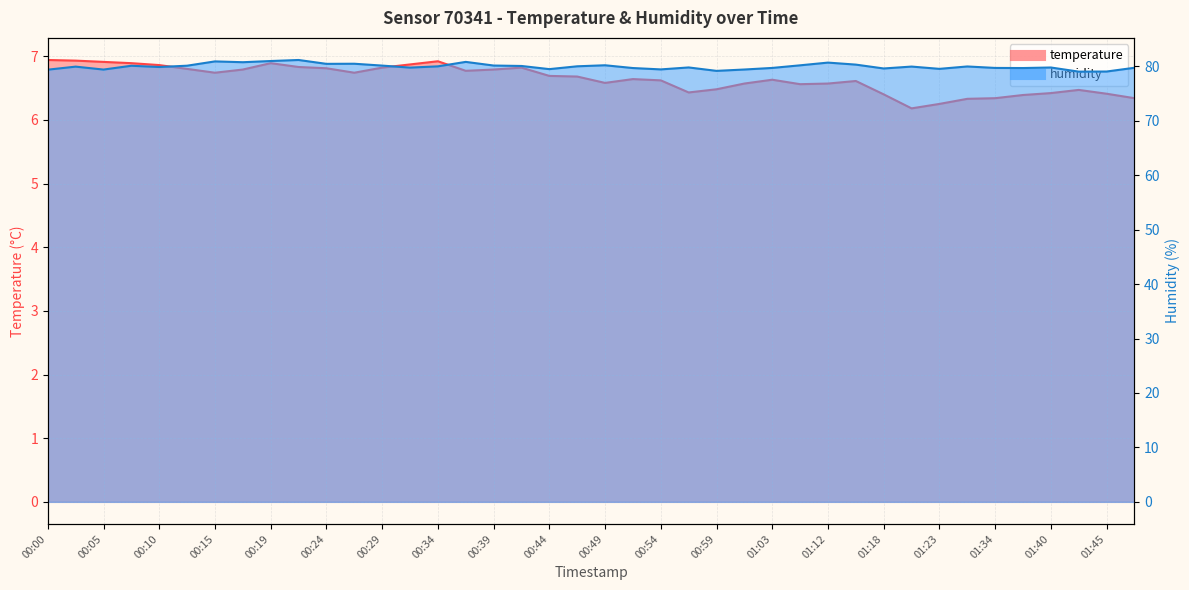

What is the sum of all temperature values?

265.7